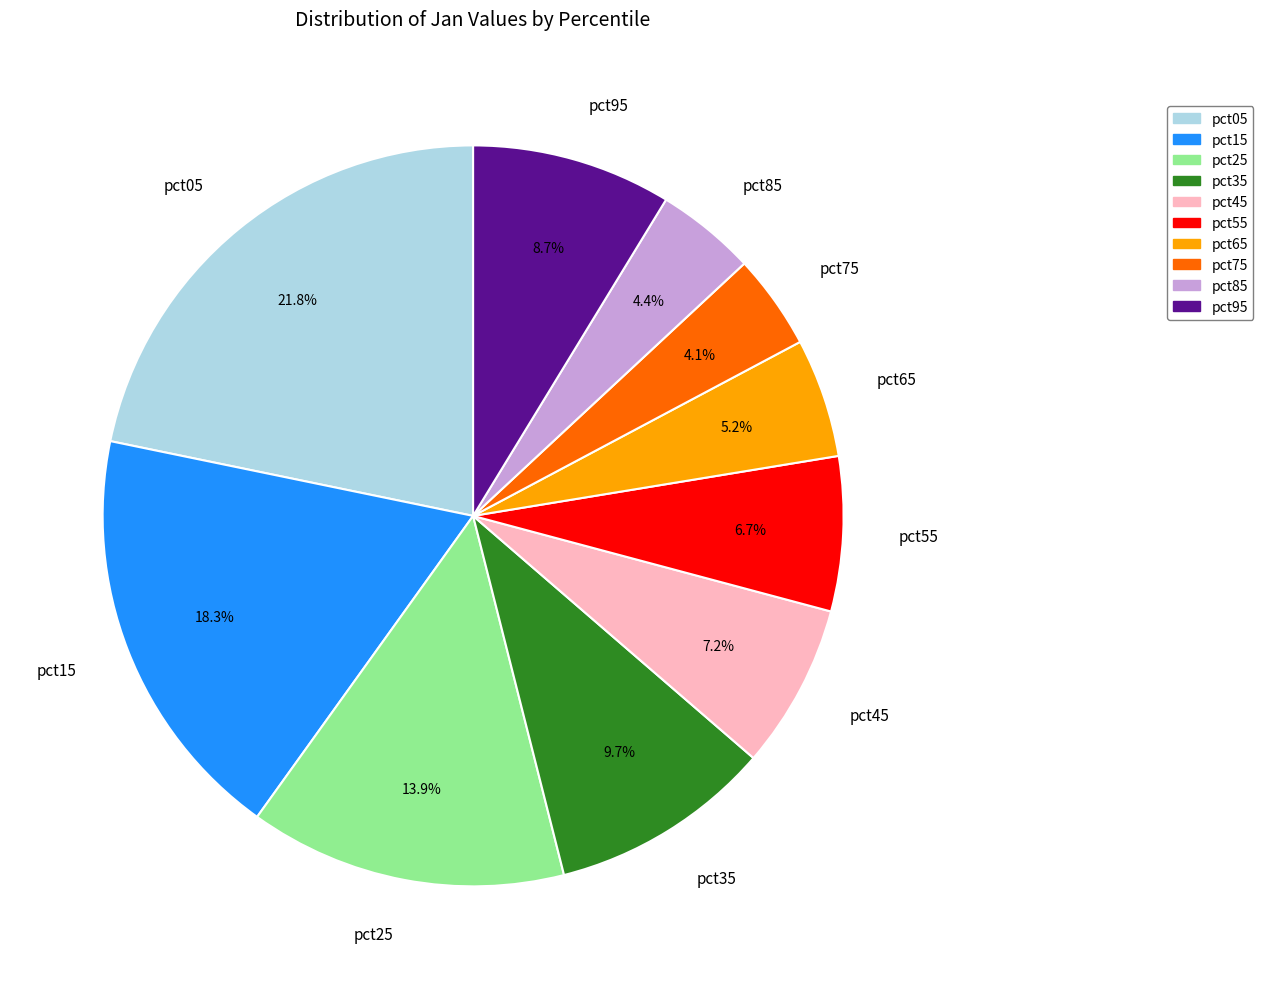

Is pct45 the majority of the pie?

No